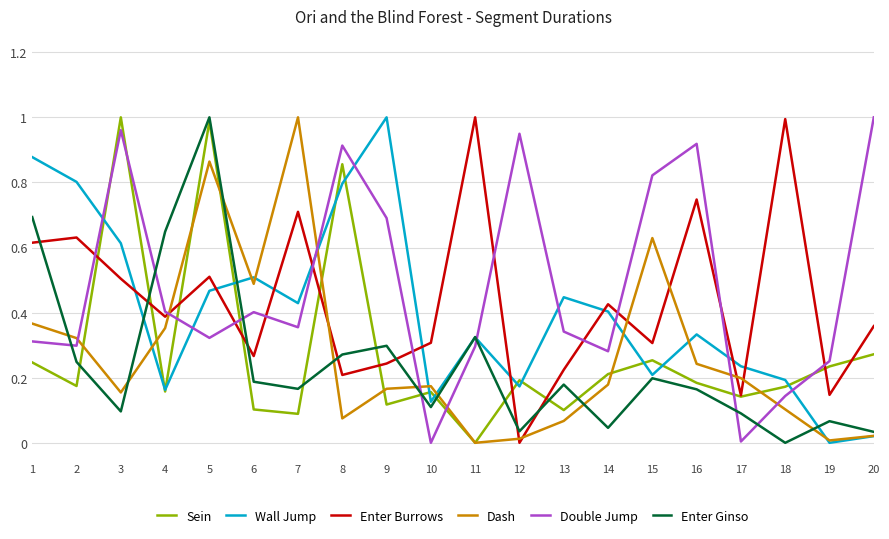

Which category has the highest value in the Wall Jump series?

9